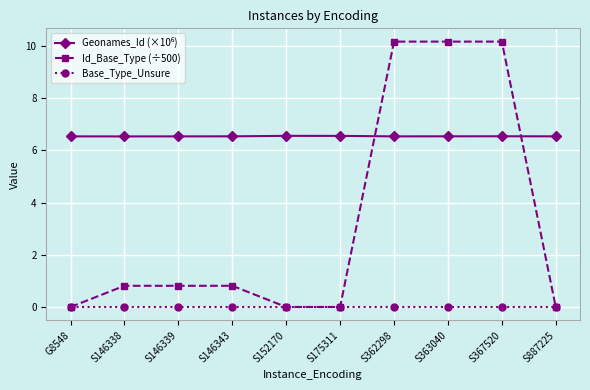

What position from the left is S146339?

3